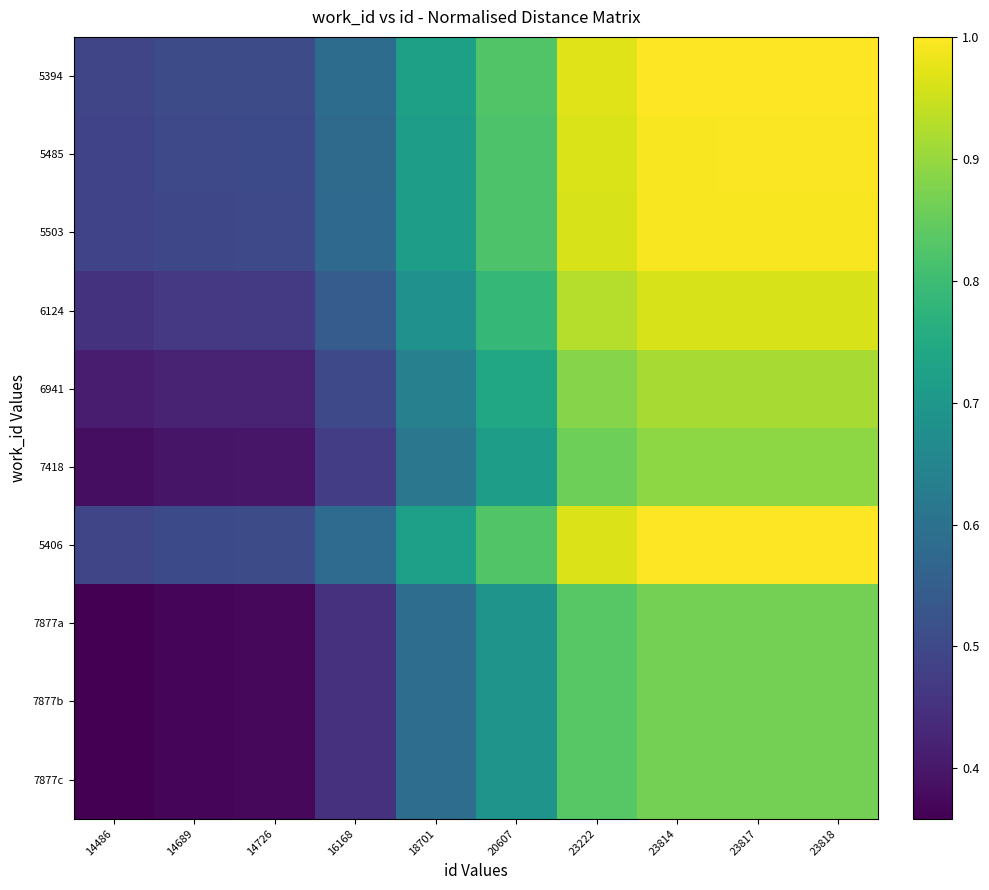

At how many categories does at least one series exceed 0?

10